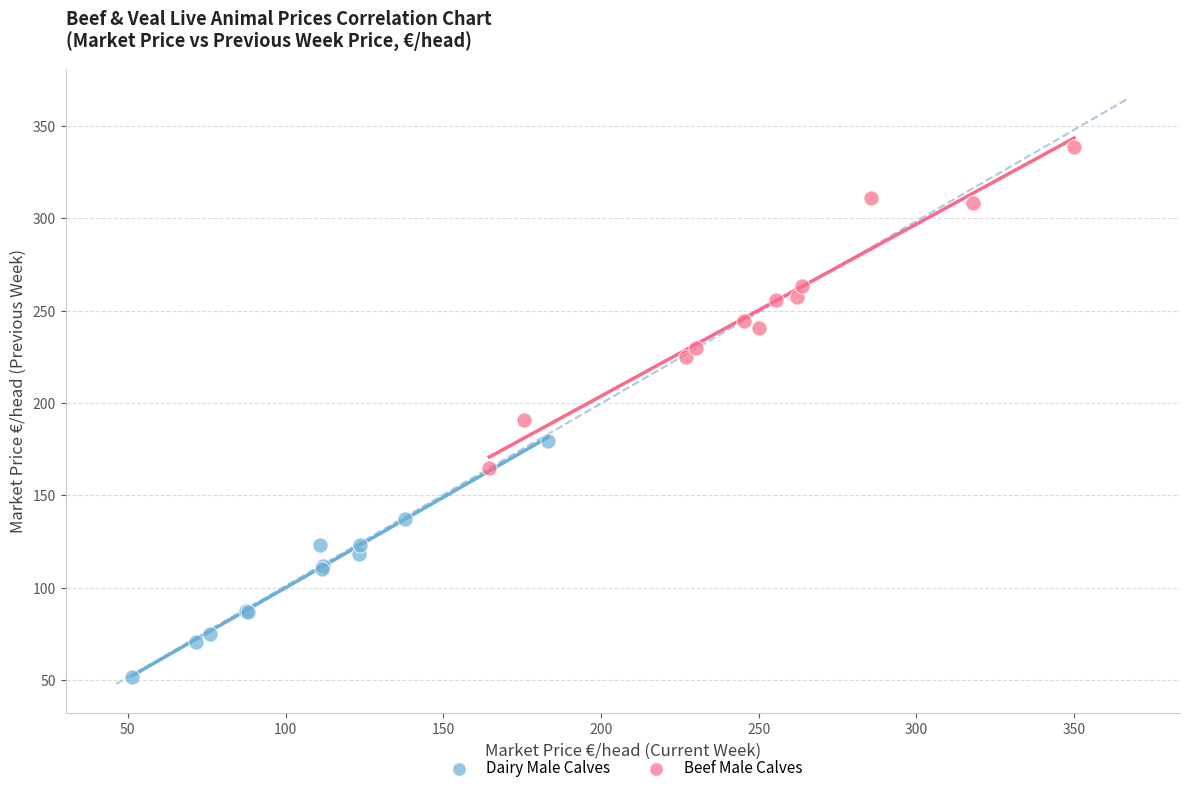

Which series reaches the maximum Y coordinate?

Beef Male Calves